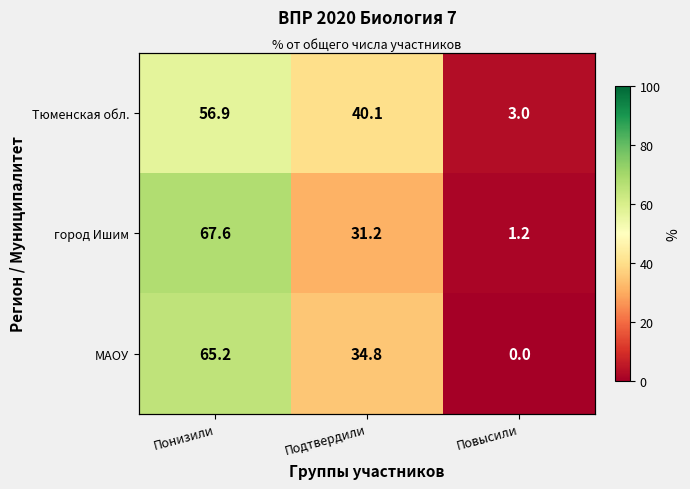

What is the spread (max minus min) of values at Понизили?

10.7